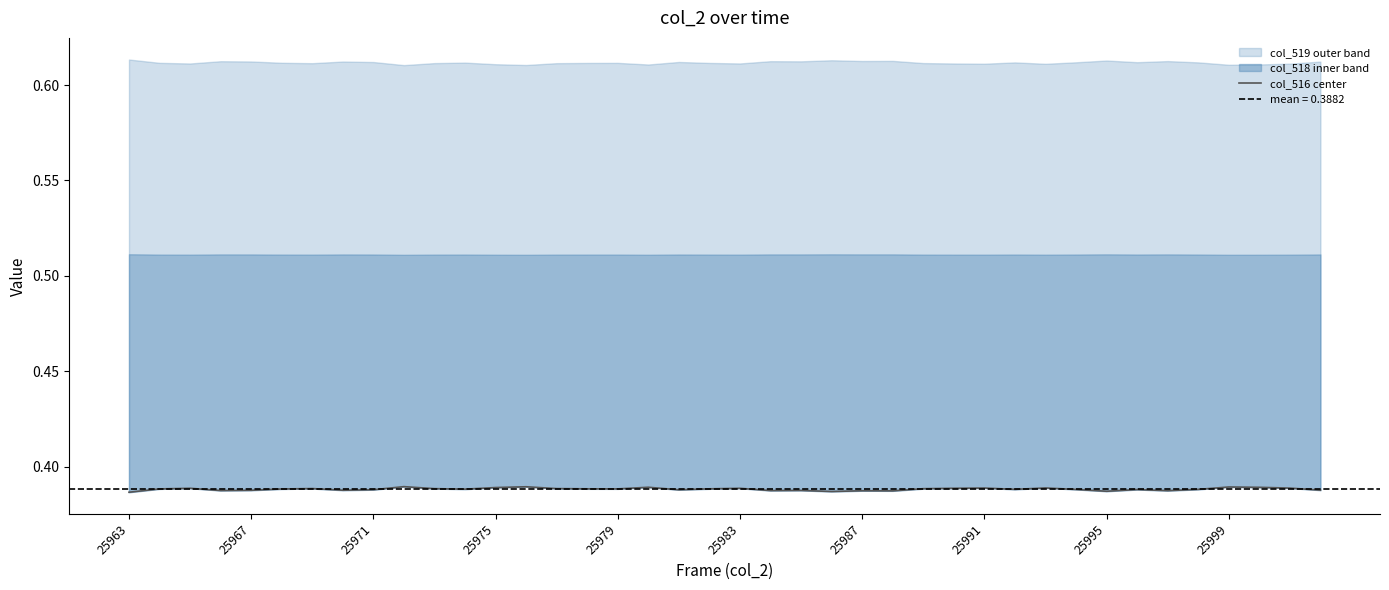

What is the sum of all values?

15.5